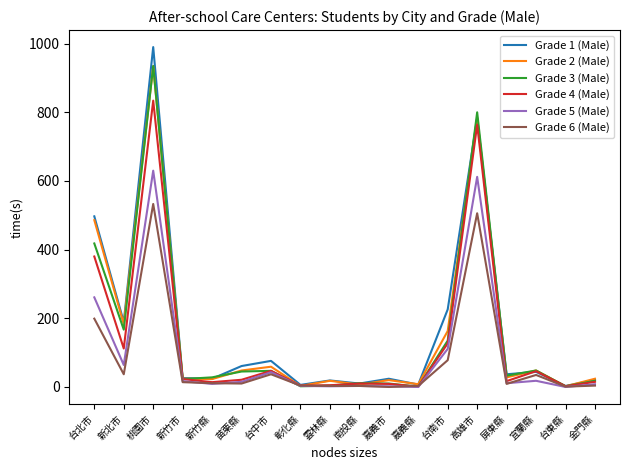

True or false: Grade 1 (Male) has a value of 37 at 屏東縣.

True